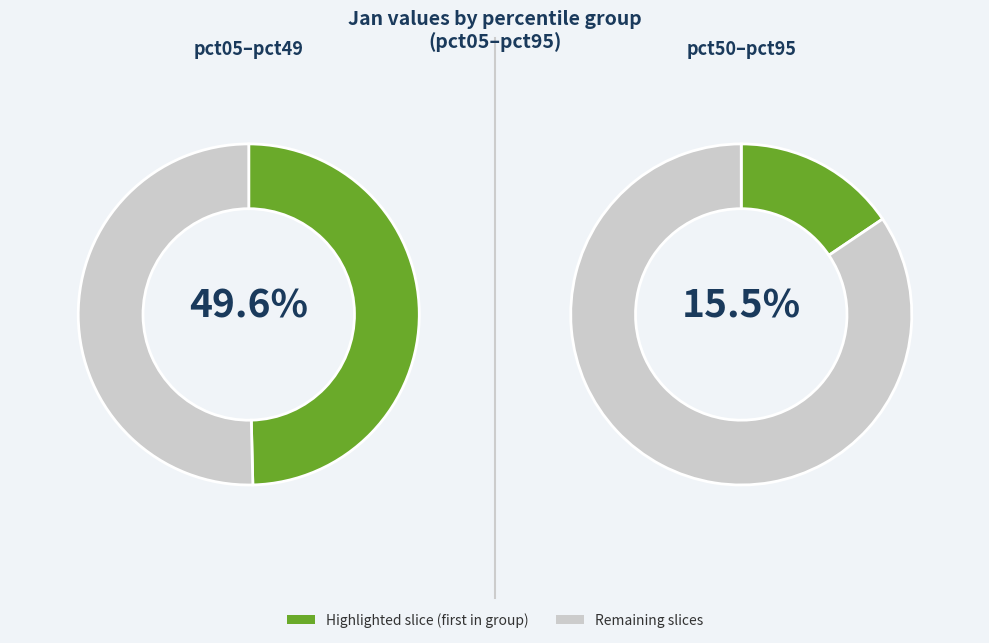

Does pct35 account for over 50% of the chart?

No